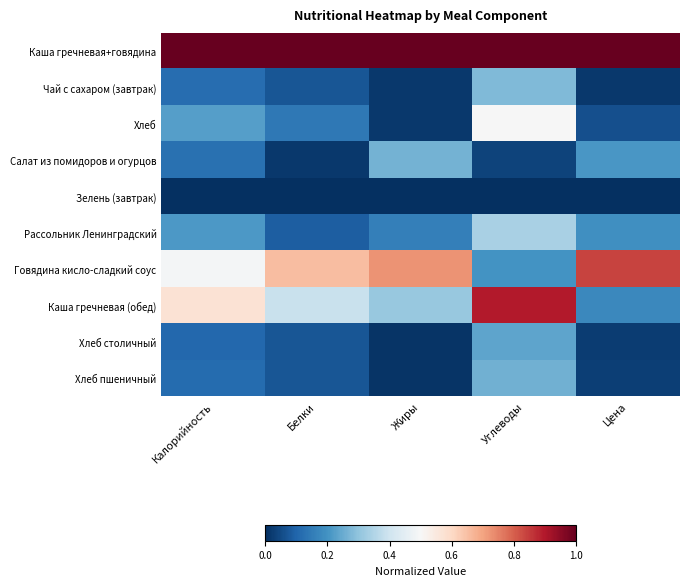

Count the number of data series in this chart.

10